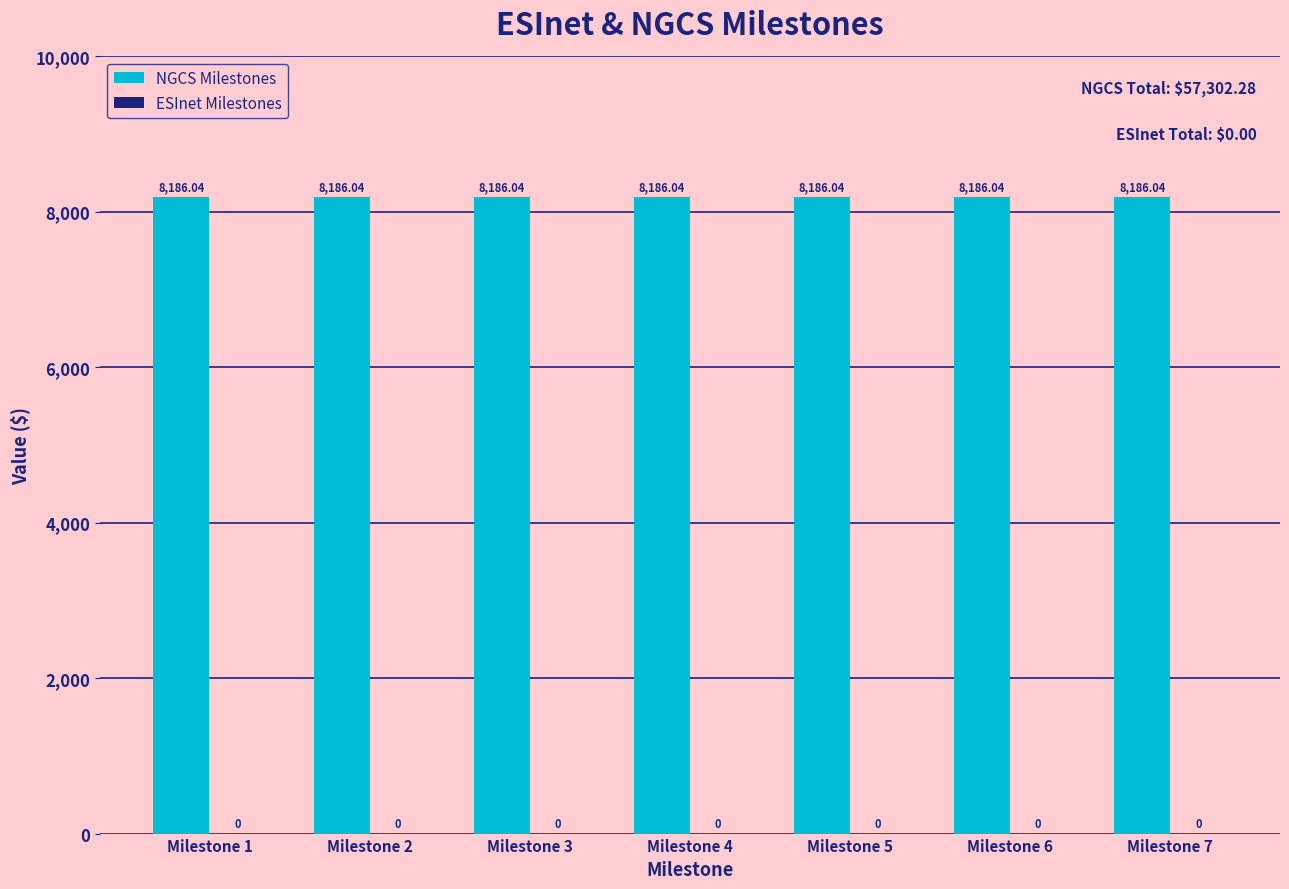

What is the total value across all series at Milestone 1?

8186.0